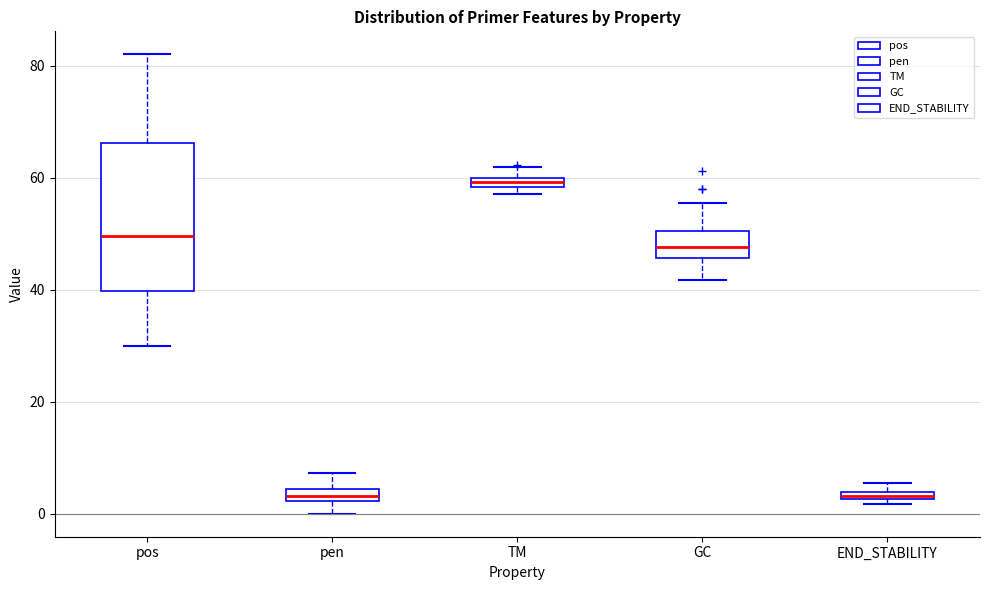

Which box has the highest median line?

TM